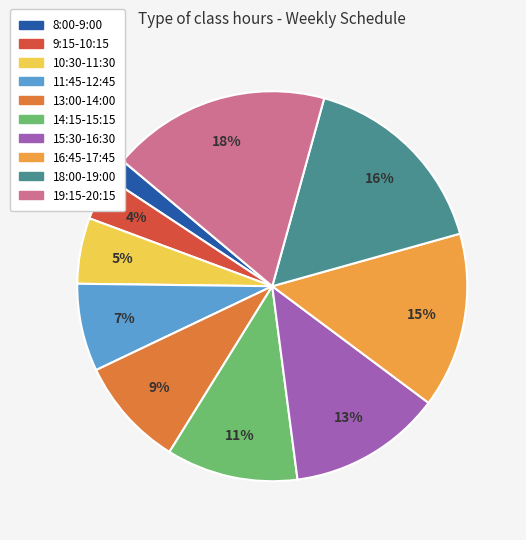

How many segments does this pie chart have?

10